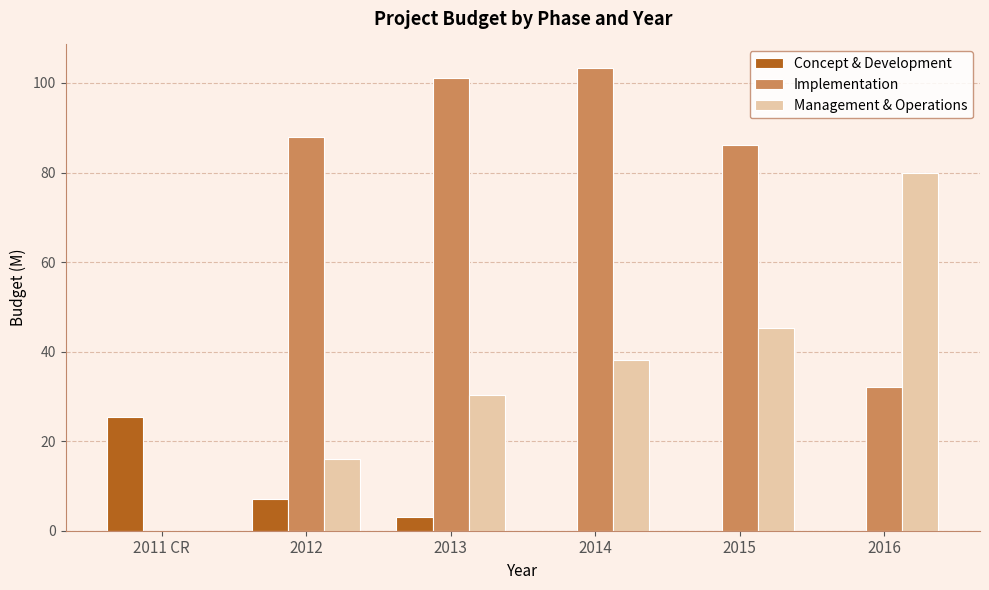

What is the difference between the Management & Operations values at 2016 and 2014?

41.7